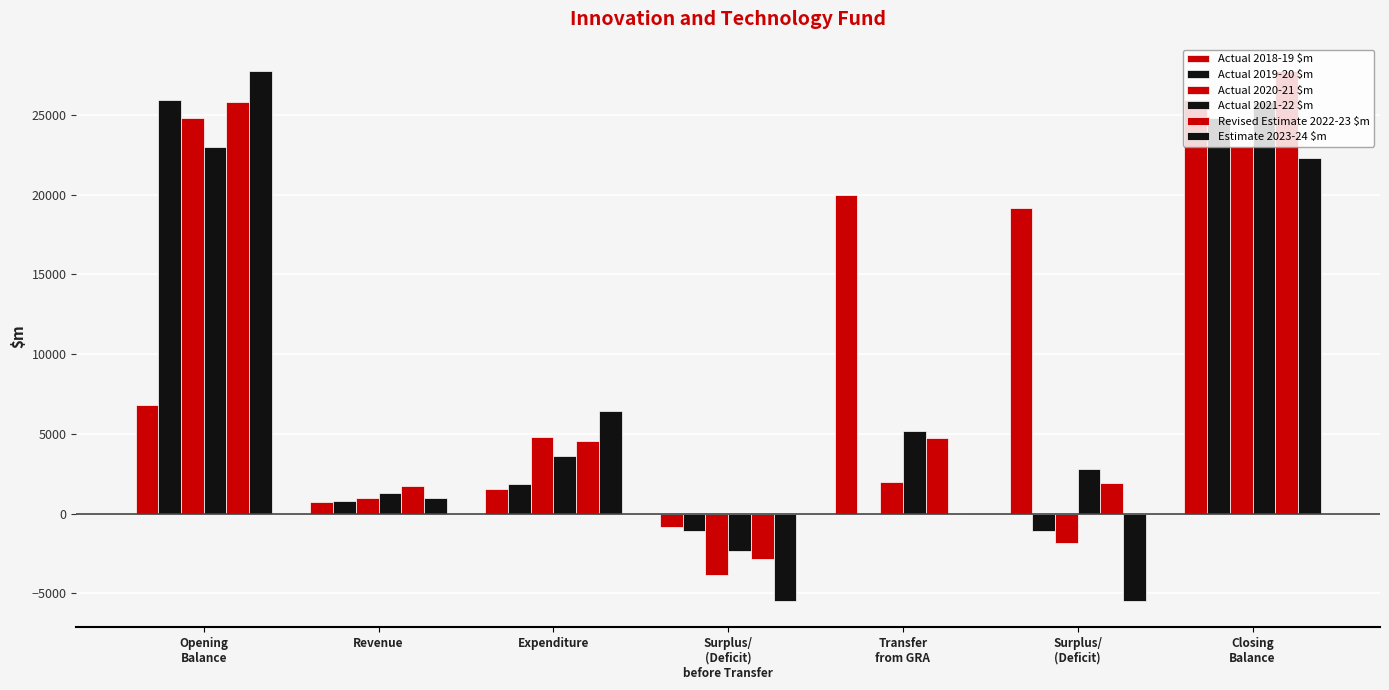

What is the value of the Actual 2019-20 $m bar at the 3rd from the left?

1884